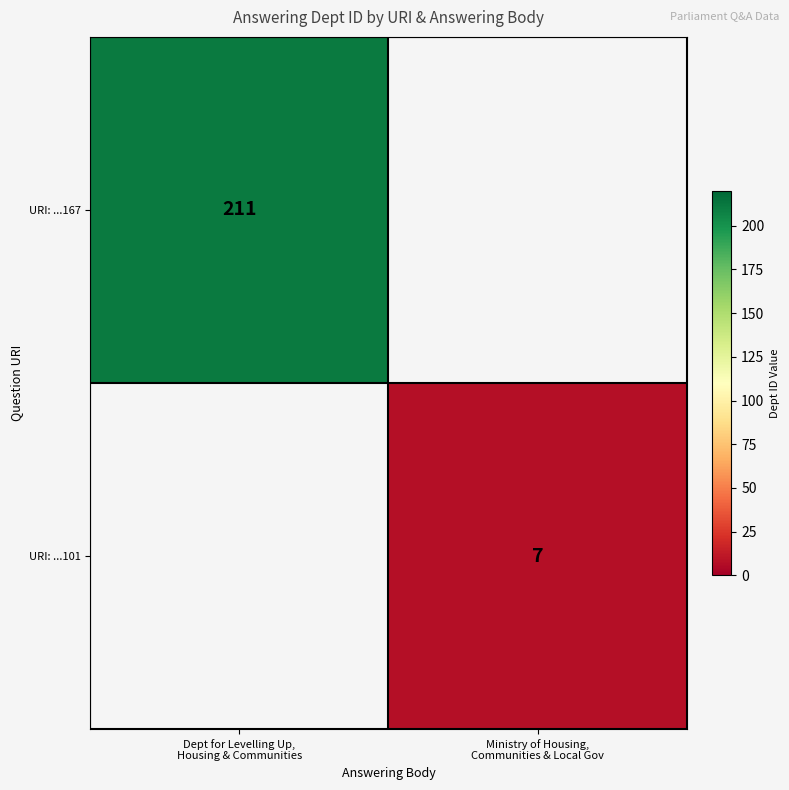

What is the smallest value displayed?

7.0